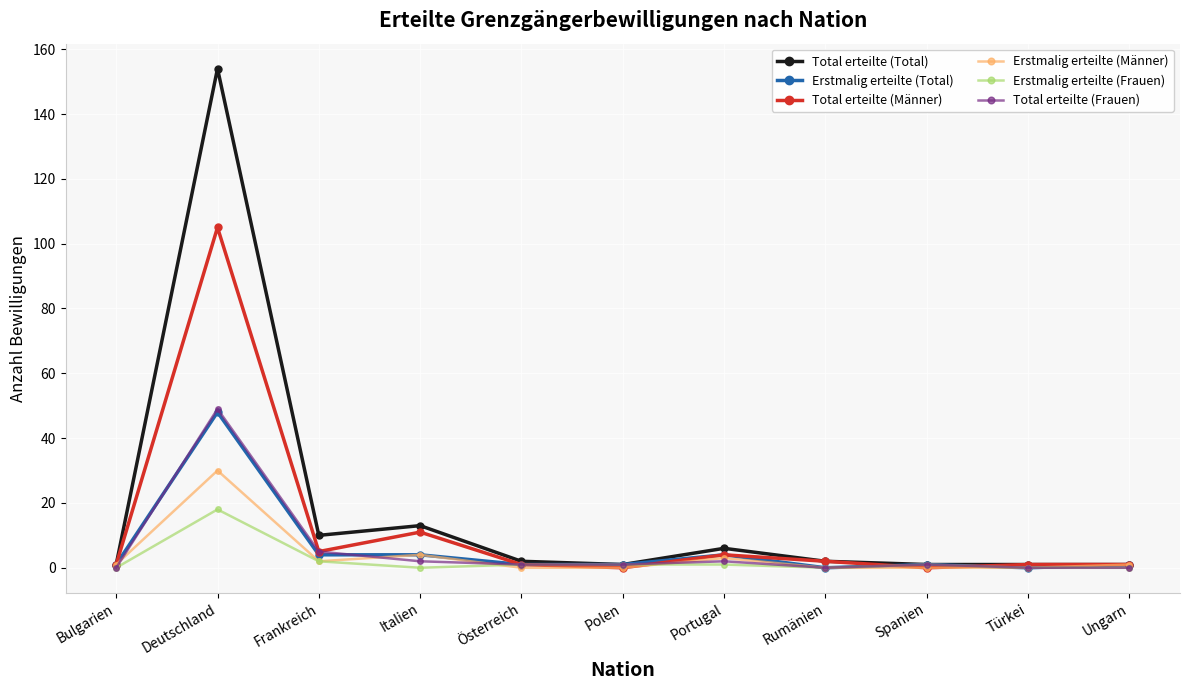

Count the number of data series in this chart.

6